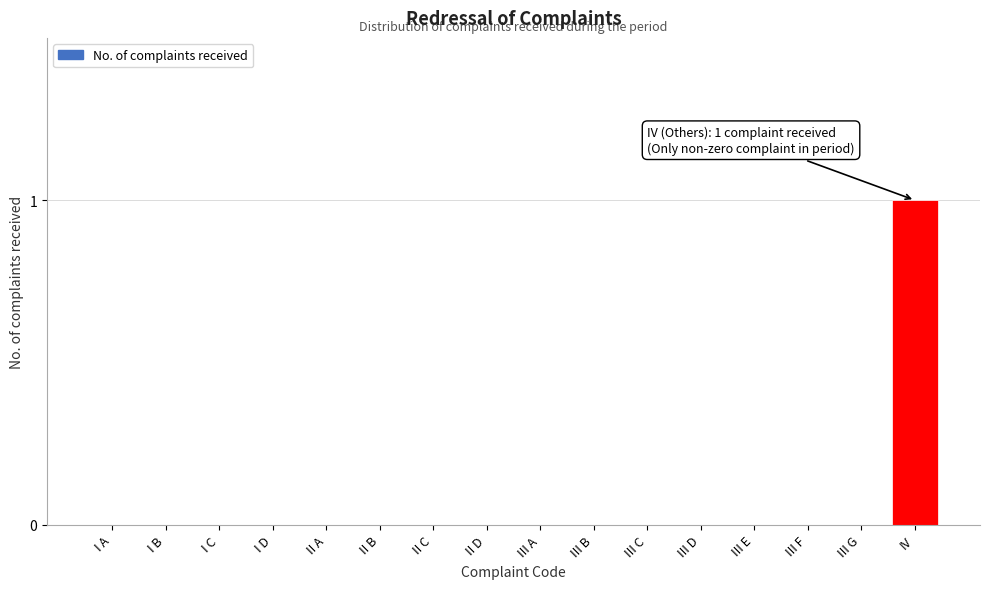

Reading left to right, extract all data points from this chart.

I A=0	I B=0	I C=0	I D=0	II A=0	II B=0	II C=0	II D=0	III A=0	III B=0	III C=0	III D=0	III E=0	III F=0	III G=0	IV=1